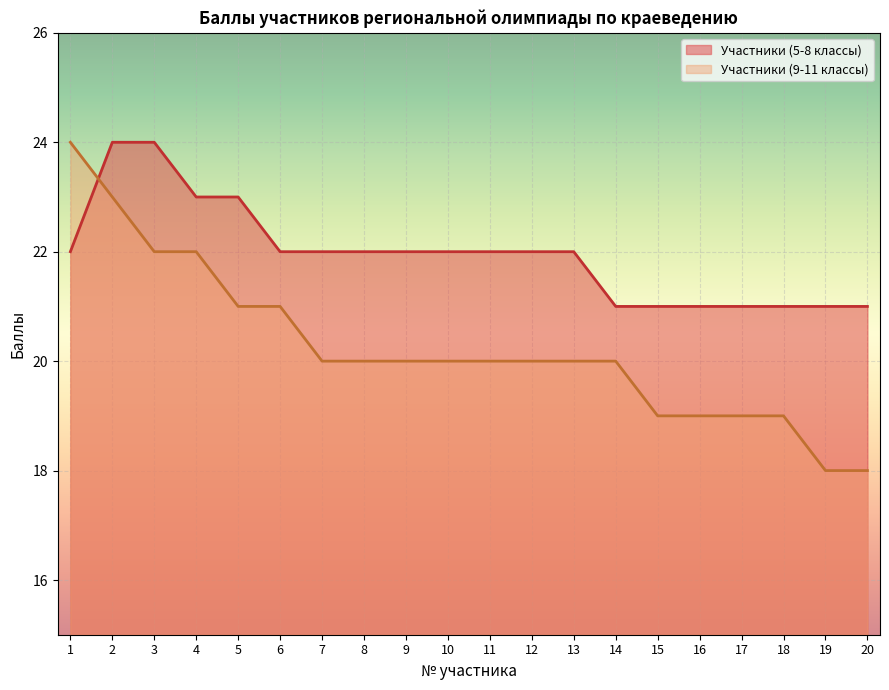

What is the highest value of the Участники (9-11 классы) series?

24